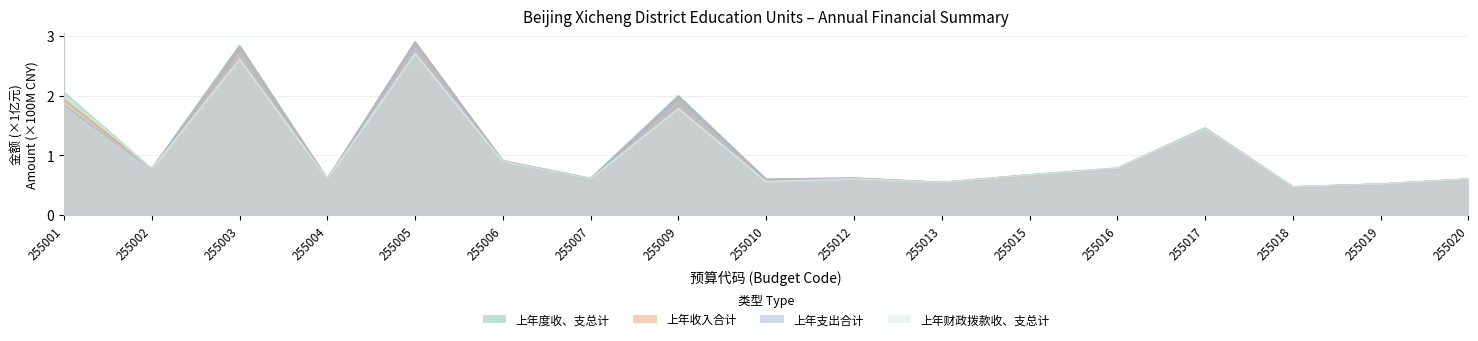

What is the total value across all series at 255010?

2.3